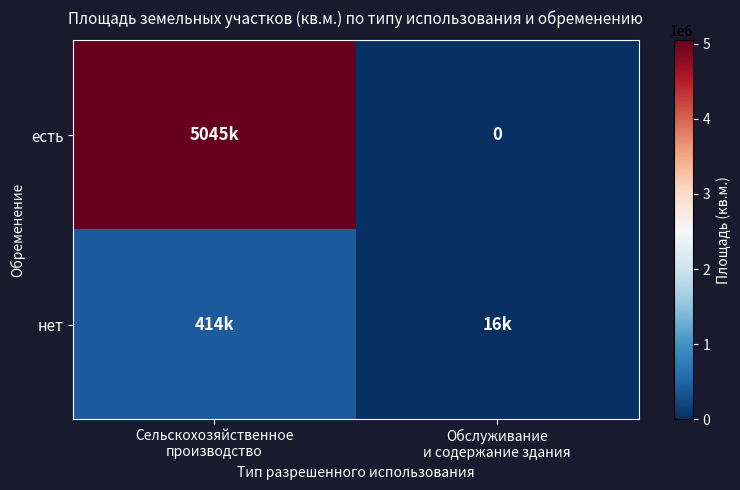

What is the difference between the maximum and minimum values in the есть series?

5044897